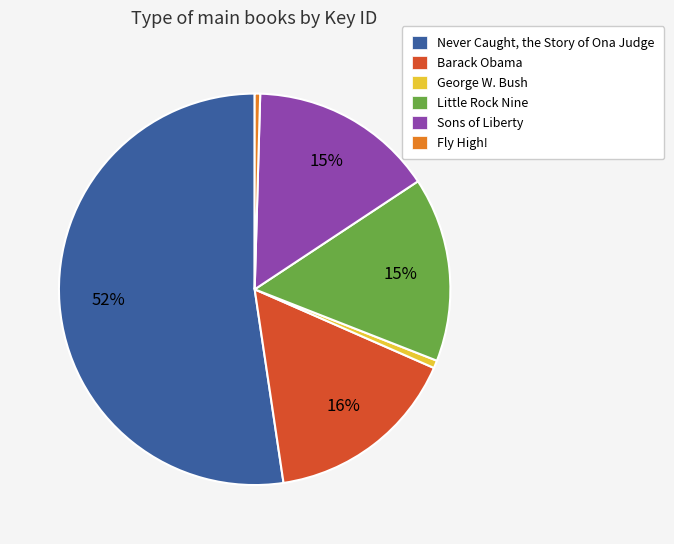

Is there a majority slice in this chart?

Yes